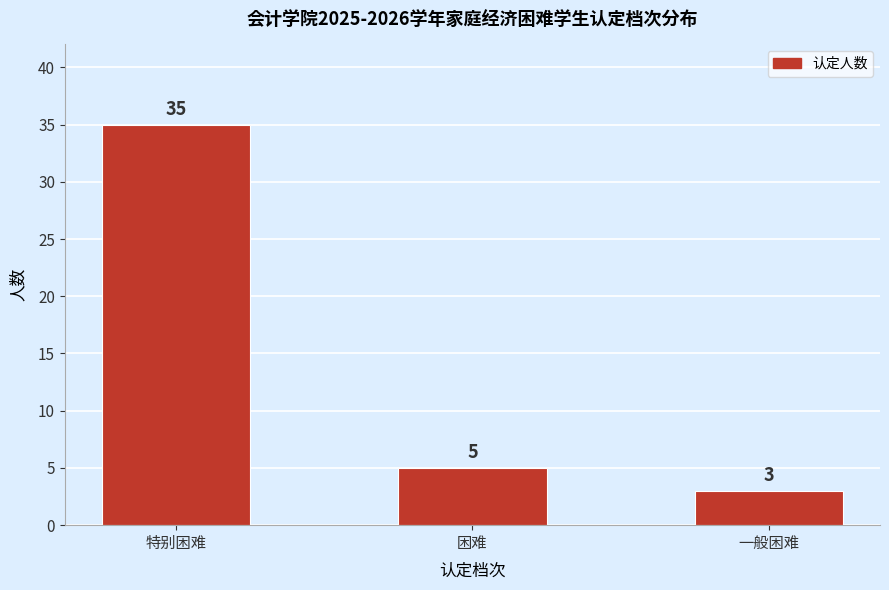

Reading left to right, what are all the values shown in this chart?

35	5	3